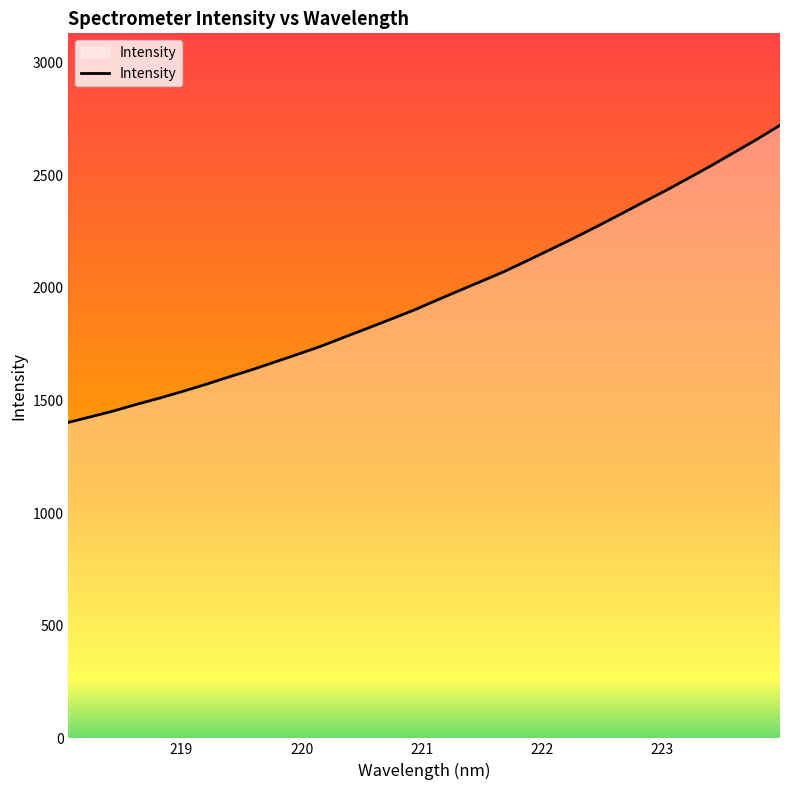

What is the difference between the maximum and minimum values?

1318.5